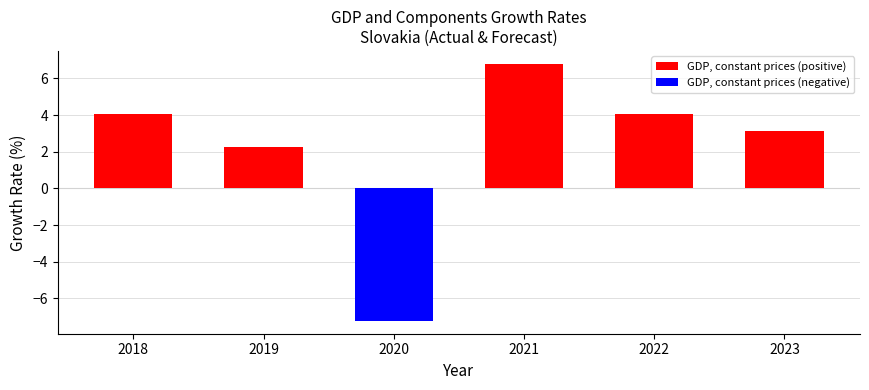

How many values in the GDP, constant prices (positive) series exceed 4?

3